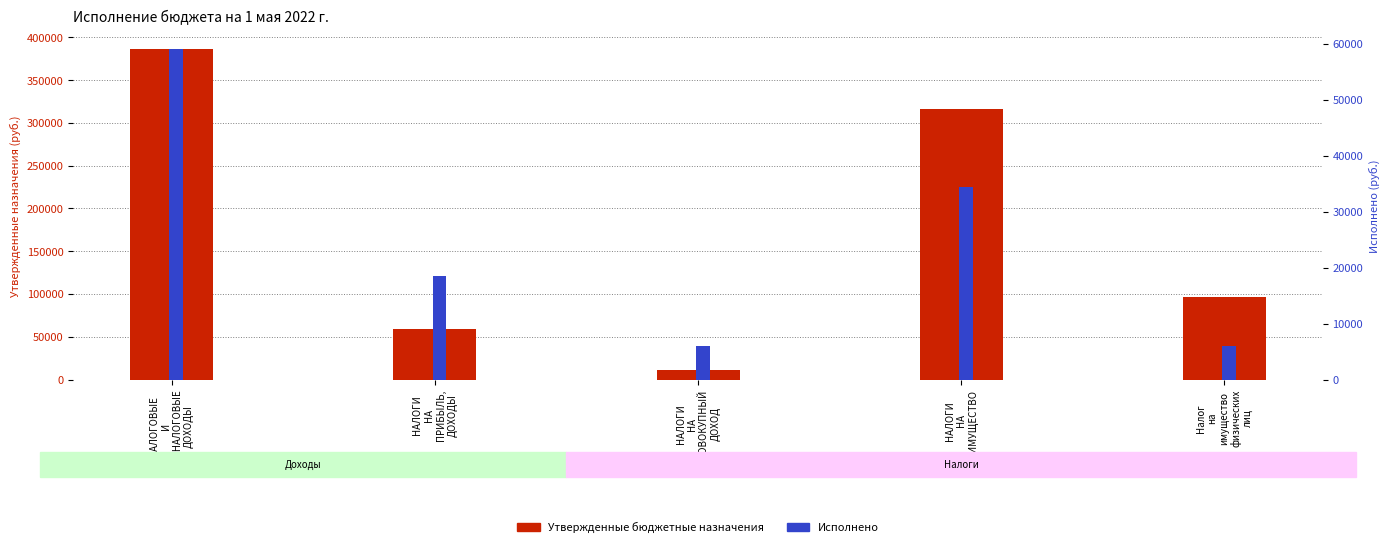

What is the maximum value for Утвержденные бюджетные назначения?

386000.0